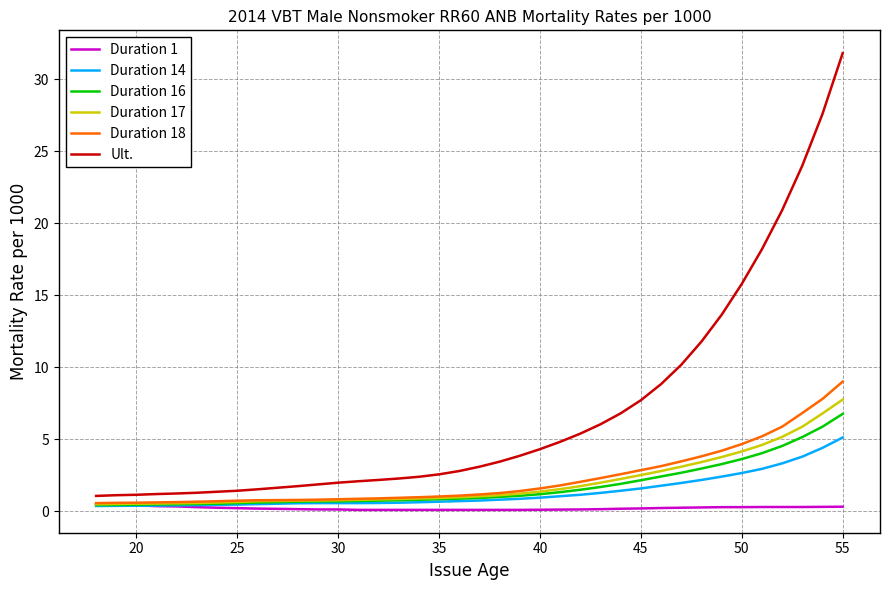

Which series has the largest total across all categories?

Ult.